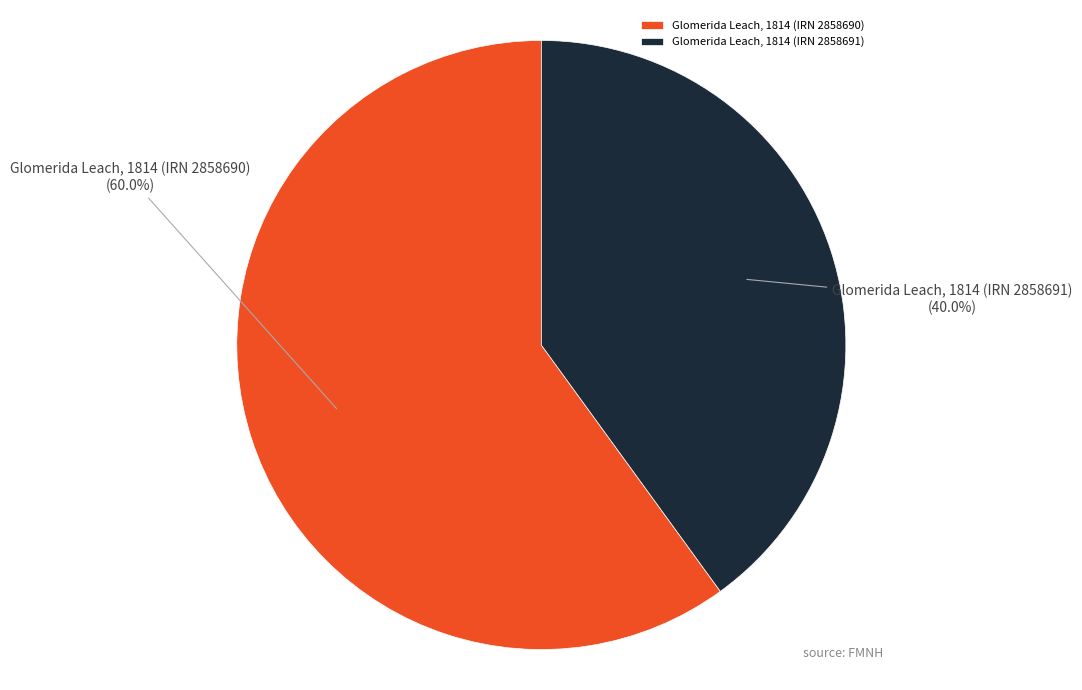

The Glomerida Leach, 1814 (IRN 2858691) slice represents 40% of the pie. True or false?

True